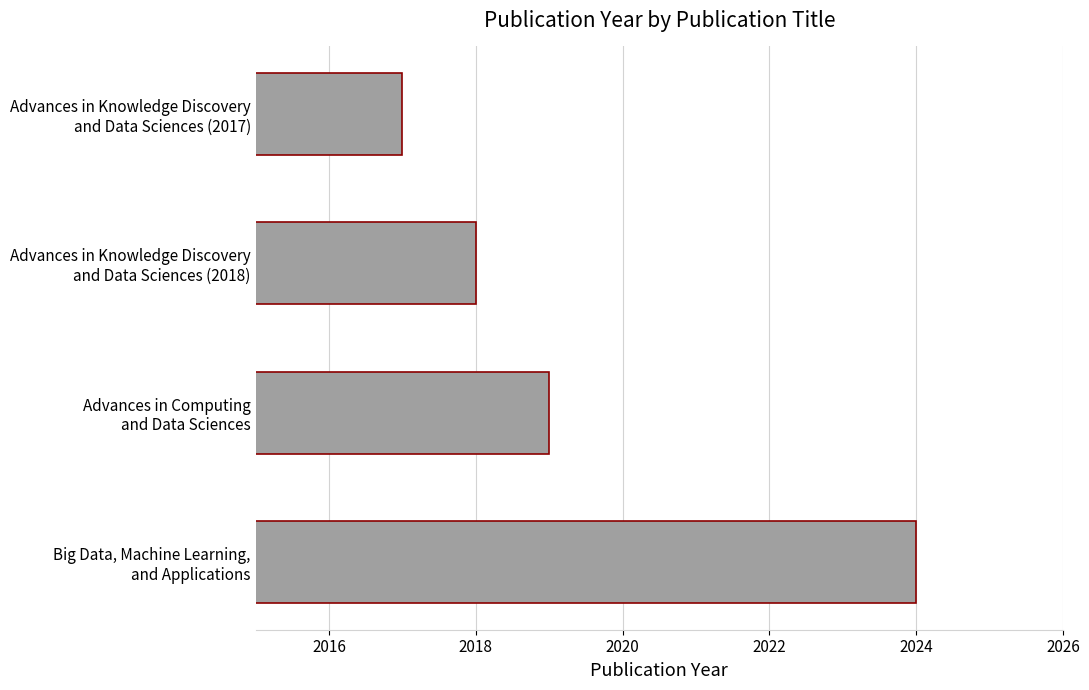

At which category does the chart reach its minimum across all series?

Advances in Knowledge Discovery
and Data Sciences (2017)